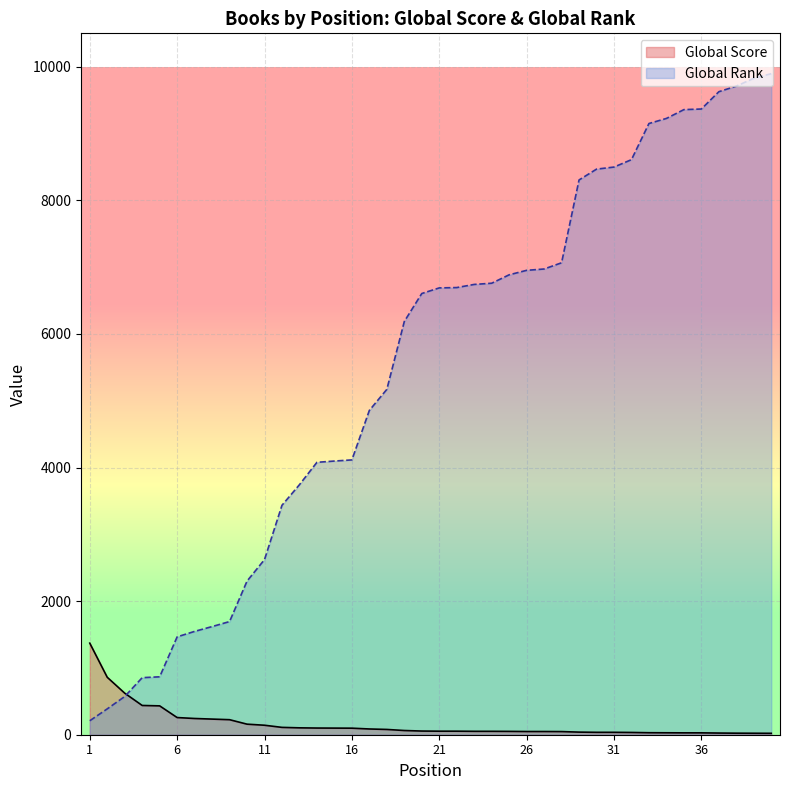

Read the Global Score value at 38.

23